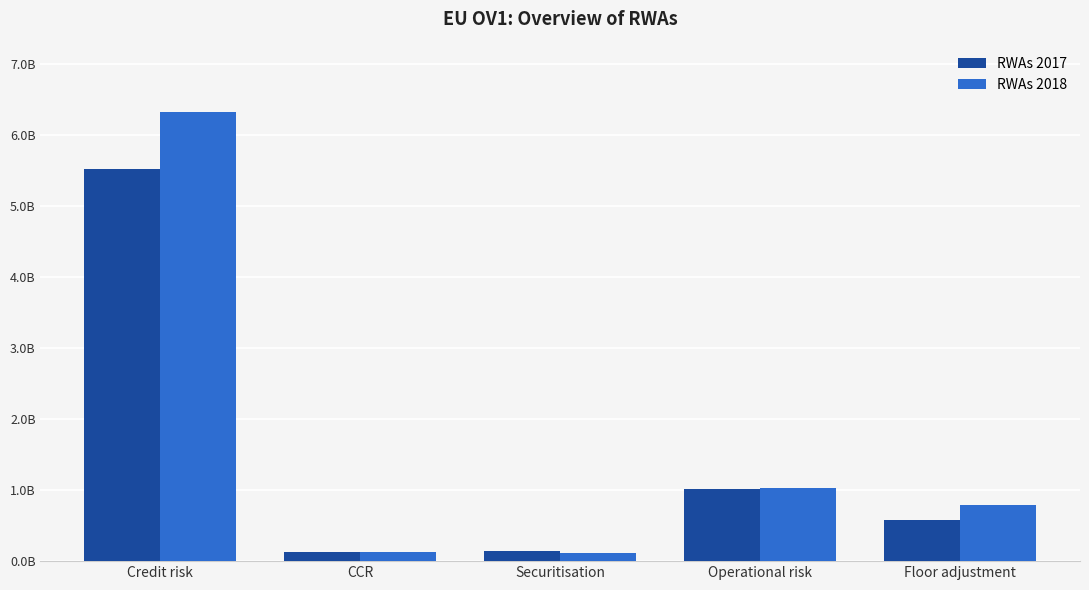

Are the bars horizontal?

No